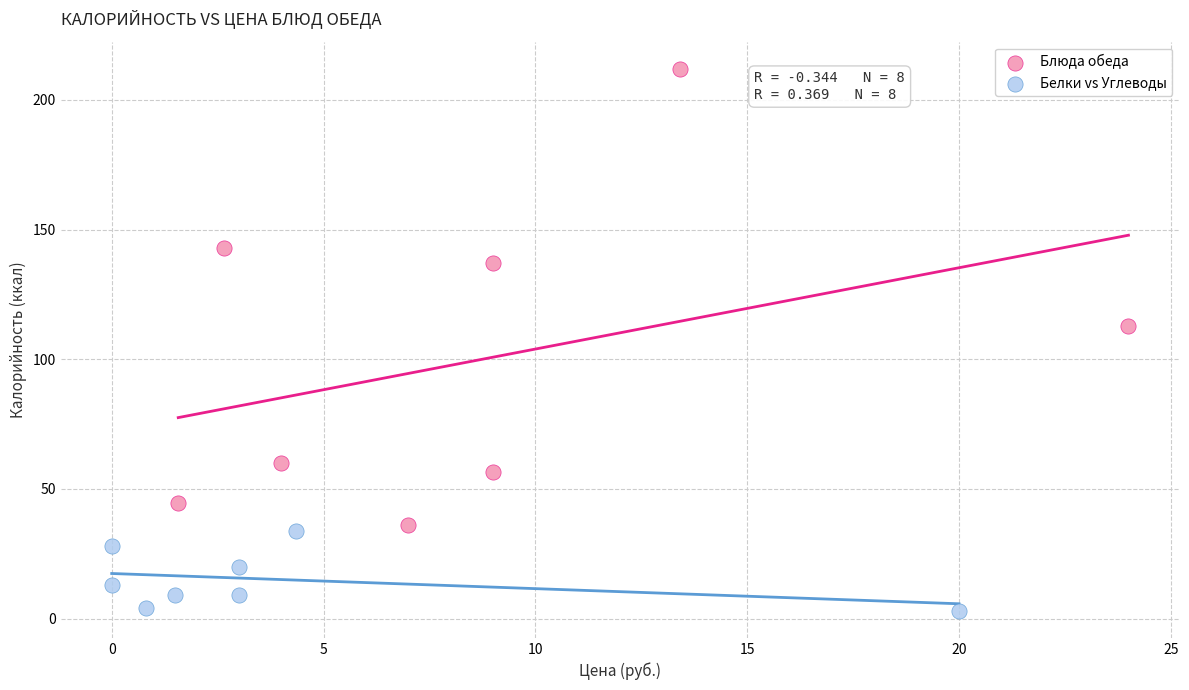

Which series contains the highest Y value?

Блюда обеда